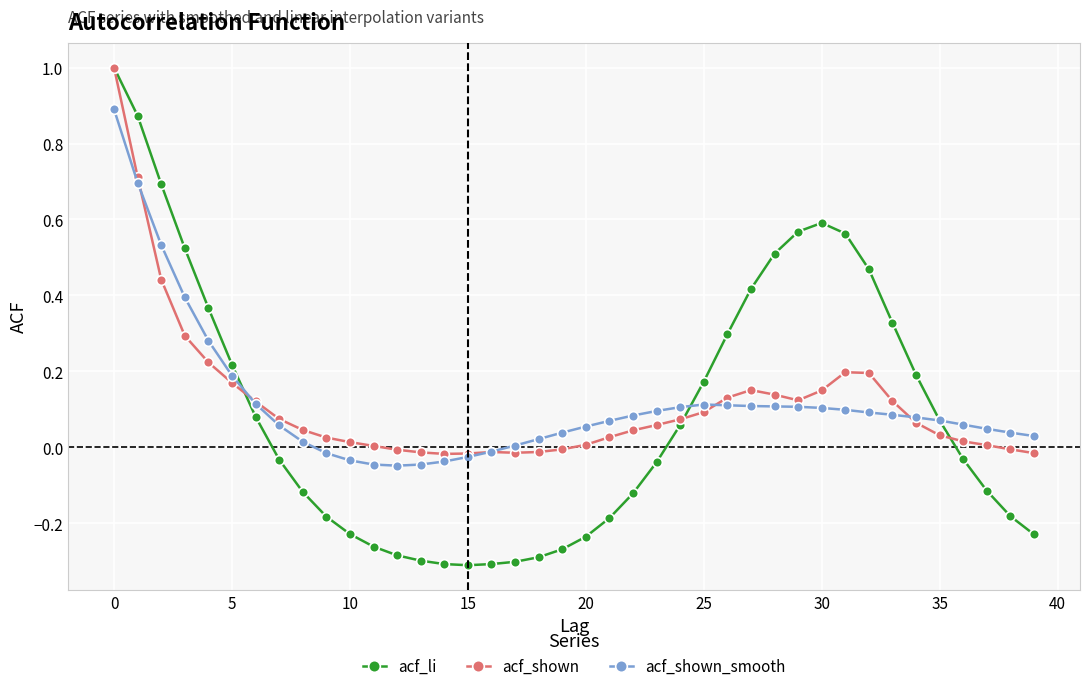

How many data points does each series have?

40